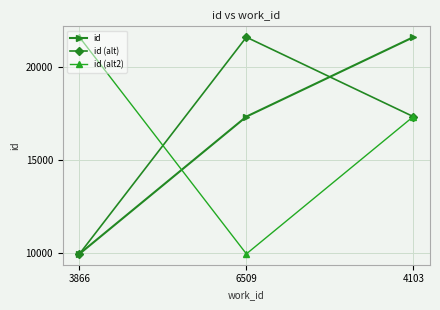

Read the id value at 4103, to the nearest 10.

21590